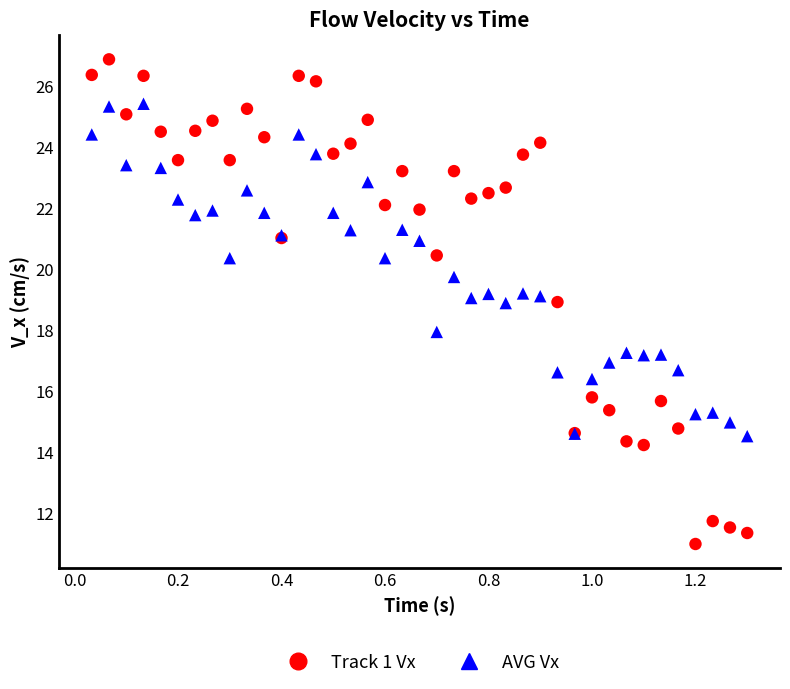

Which series reaches the minimum Y coordinate?

Track 1 Vx